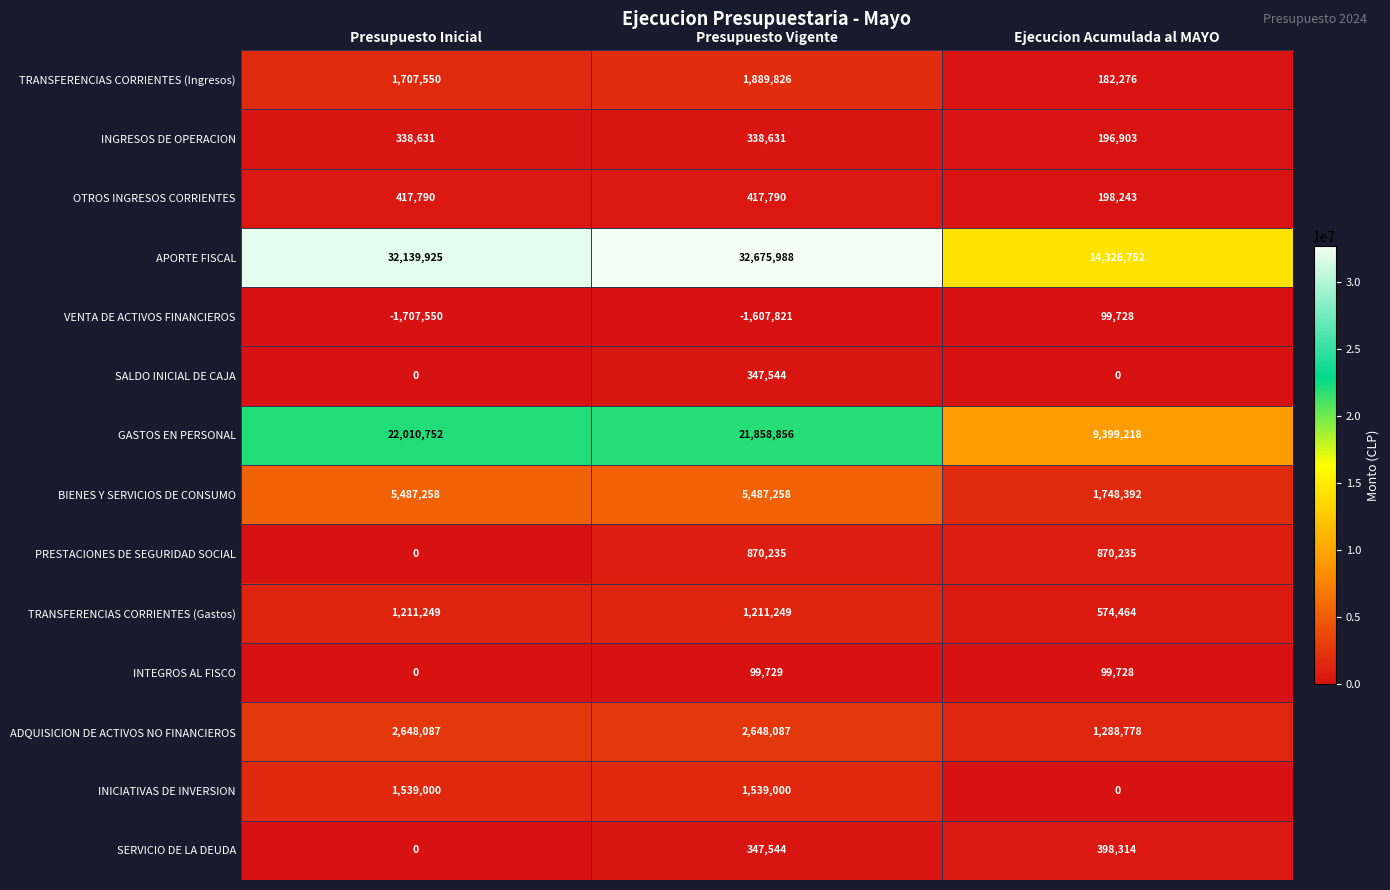

Count the number of data series in this chart.

14